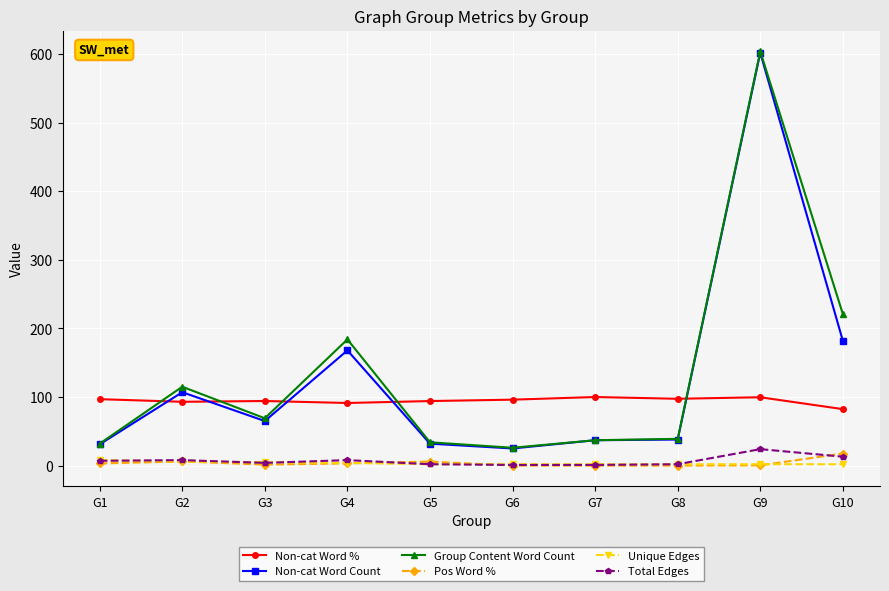

What is the value of the Non-cat Word Count point at the 4th from the left?

168.0